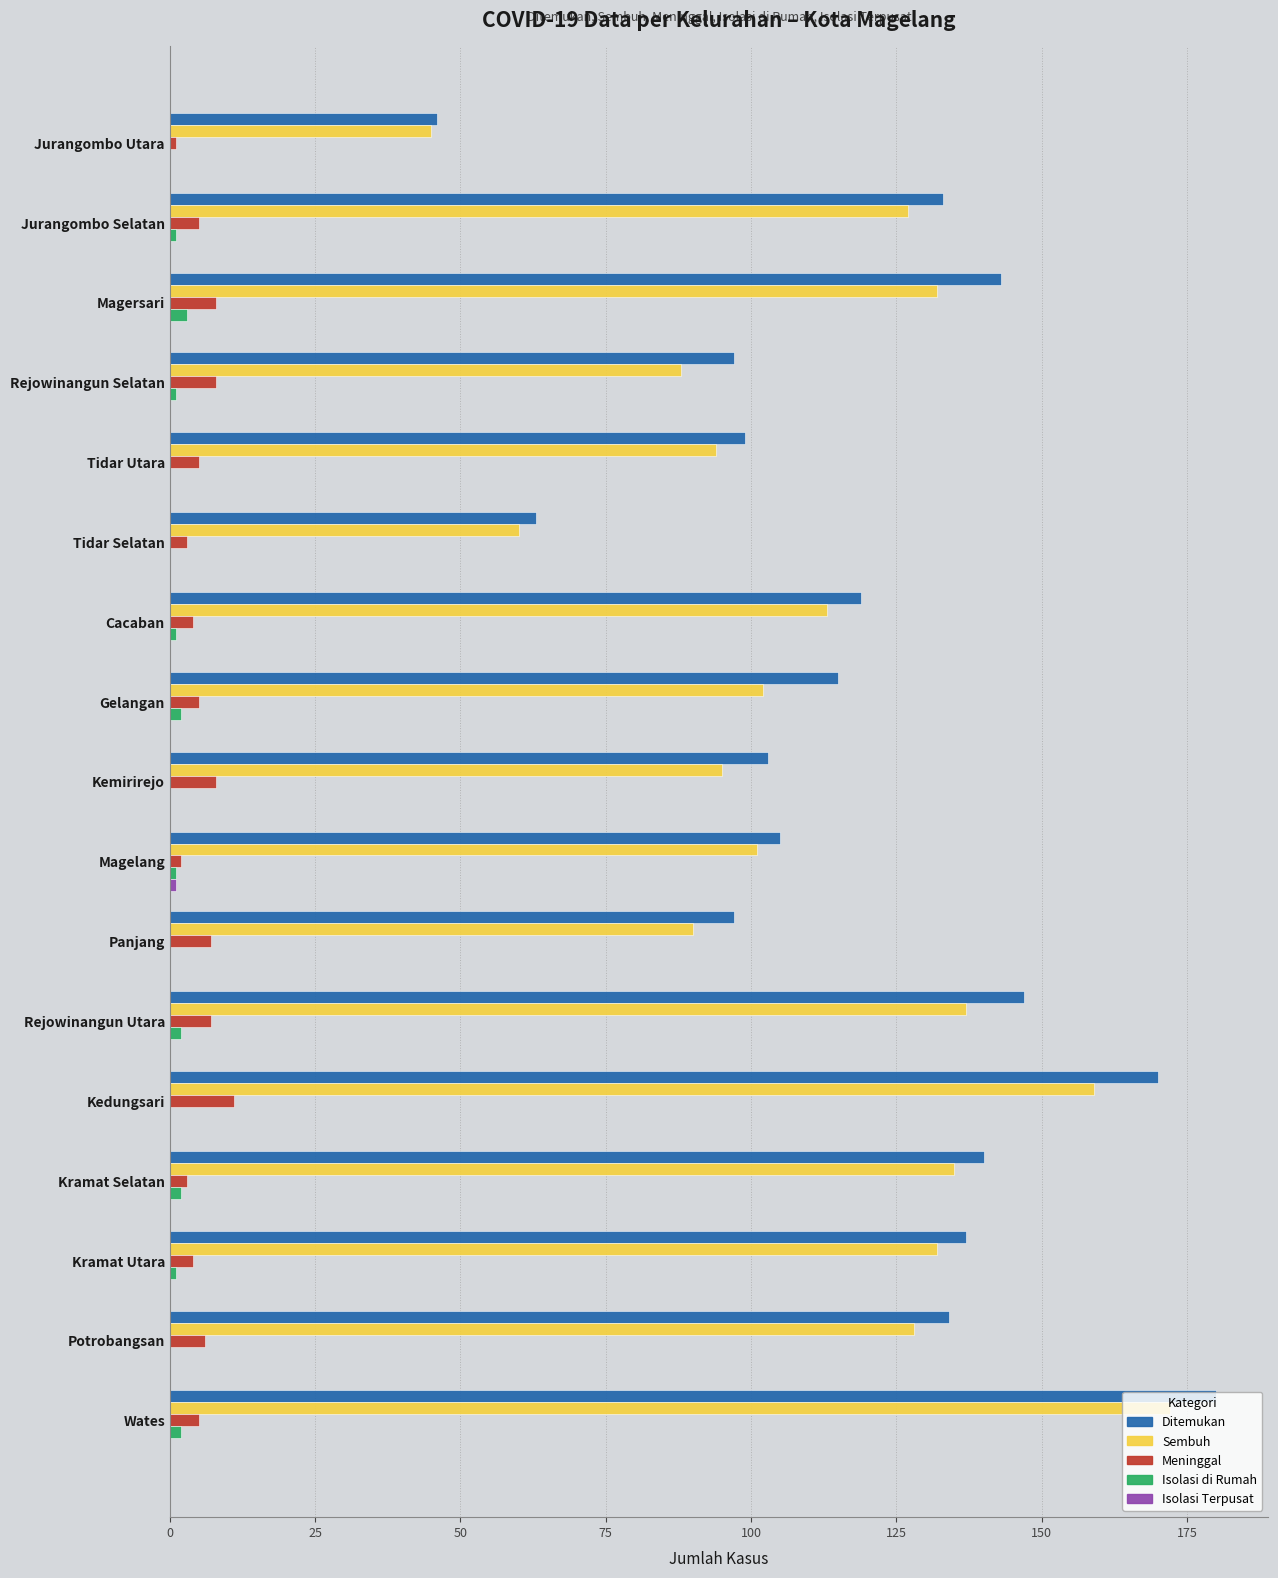

The value of Ditemukan at Tidar Selatan is 29. True or false?

False